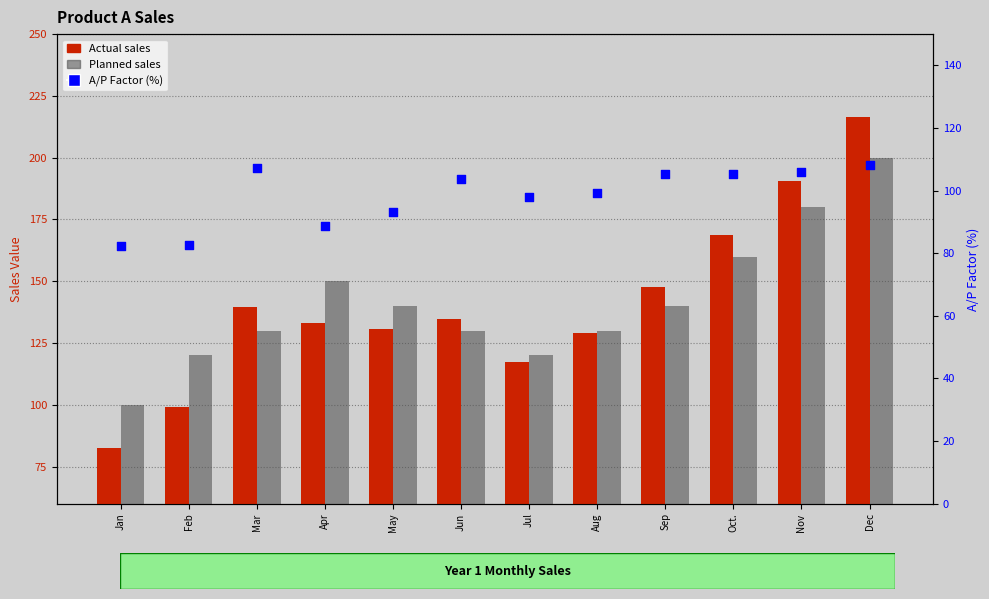

What are all the series names shown in the legend?

Actual, Planned, A/P Factor (%)